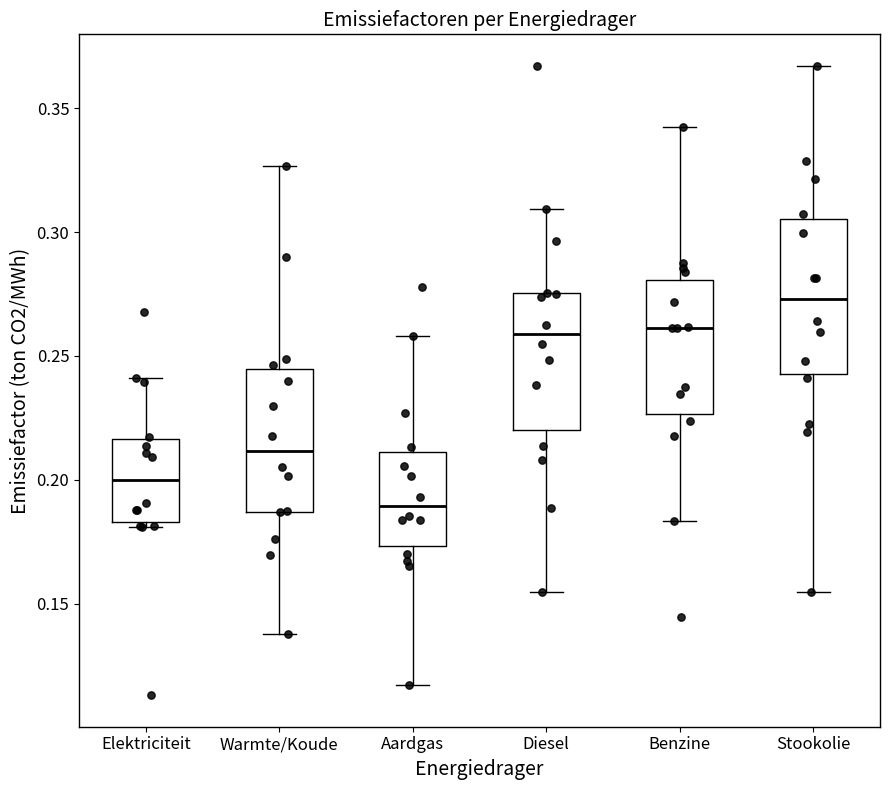

Reading left to right, transcribe this box plot: for each box, give where its median line is, the range the box spans, and where its two whiskers end, as read against the y-axis. The values are not printed on the chart, so give them approximately, as read against the axis.

Elektriciteit: median 0.200, box 0.185 to 0.215, whiskers 0.180 to 0.240
Warmte/Koude: median 0.210, box 0.185 to 0.245, whiskers 0.140 to 0.325
Aardgas: median 0.190, box 0.175 to 0.210, whiskers 0.115 to 0.260
Diesel: median 0.260, box 0.220 to 0.275, whiskers 0.155 to 0.310
Benzine: median 0.260, box 0.225 to 0.280, whiskers 0.185 to 0.340
Stookolie: median 0.275, box 0.245 to 0.305, whiskers 0.155 to 0.365